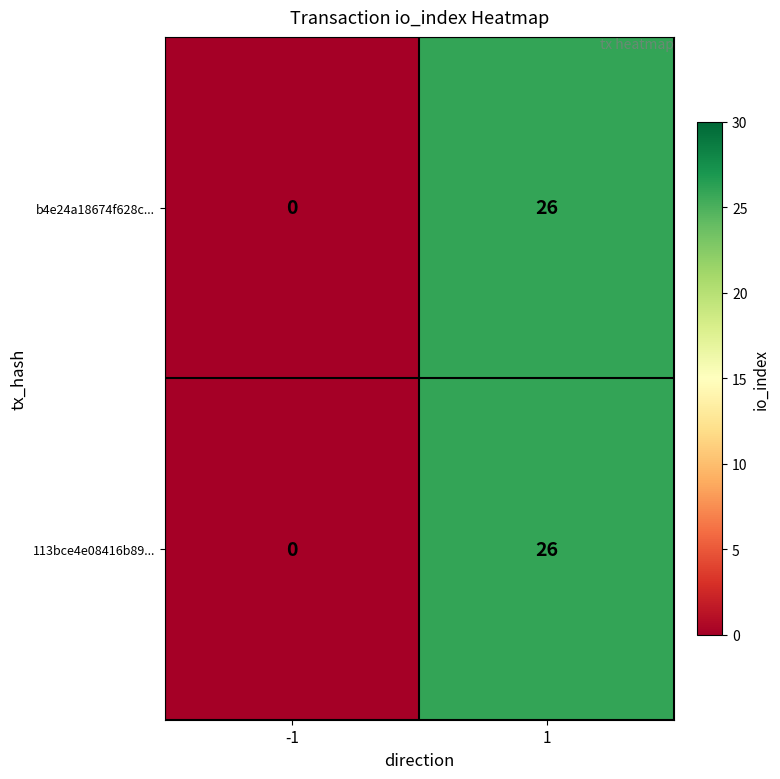

What is the maximum value shown in the chart?

26